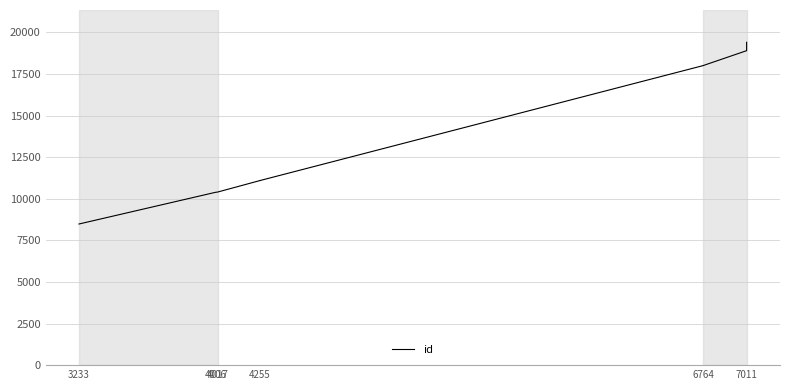

What is the average value?

14515